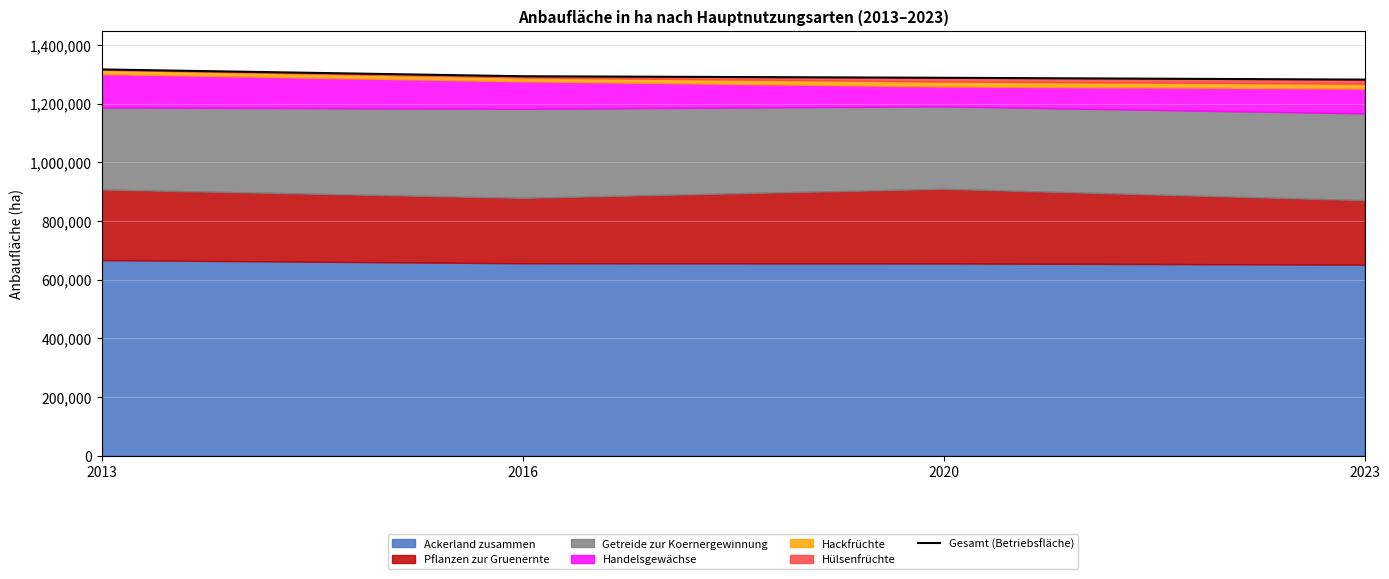

Reading right to left, transcribe all the data shown in this chart.

2023=1281800	2020=1288002	2016=1293240	2013=1316500